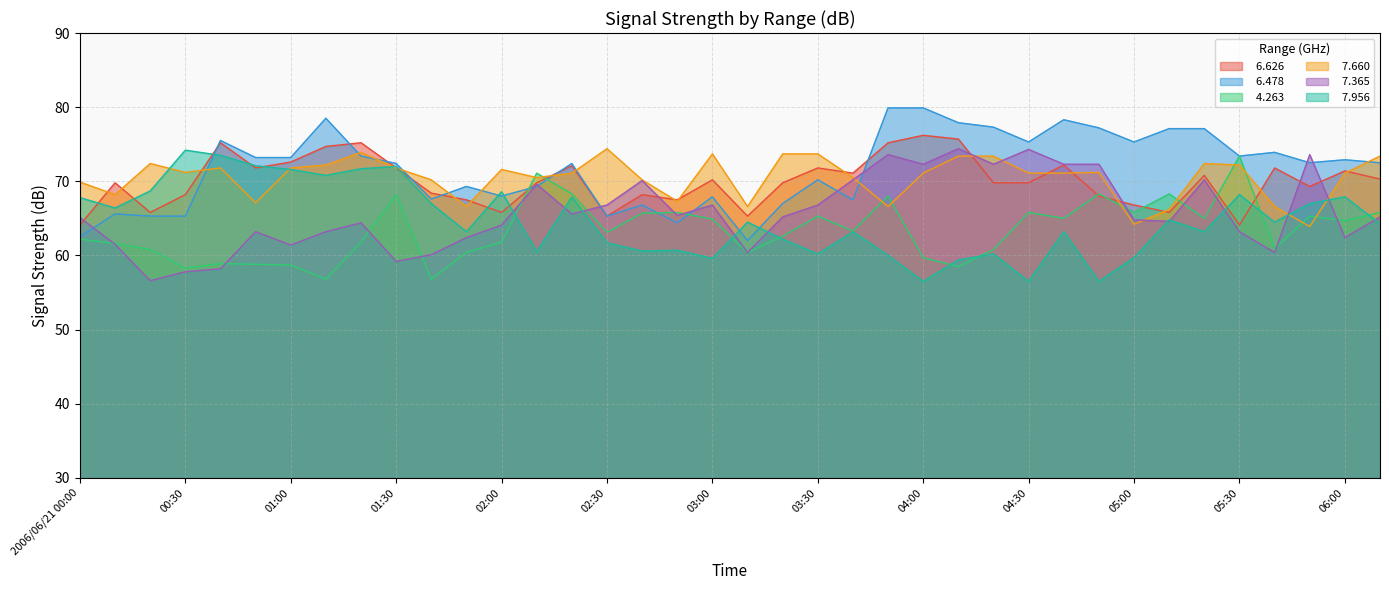

What is the difference between the   6.626 values at 2006/06/21 00:00 and 04:00?

12.1